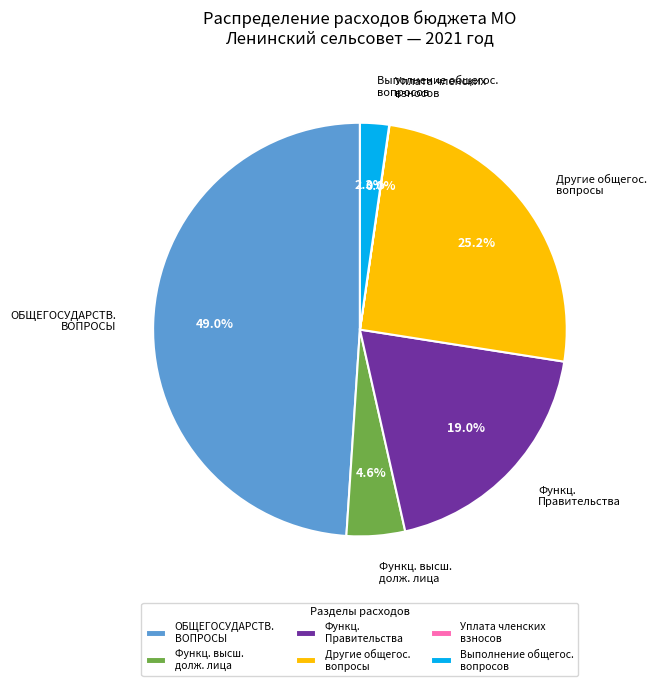

Between Выполнение общегос. вопросов and Другие общегос. вопросы, which is larger?

Другие общегос. вопросы